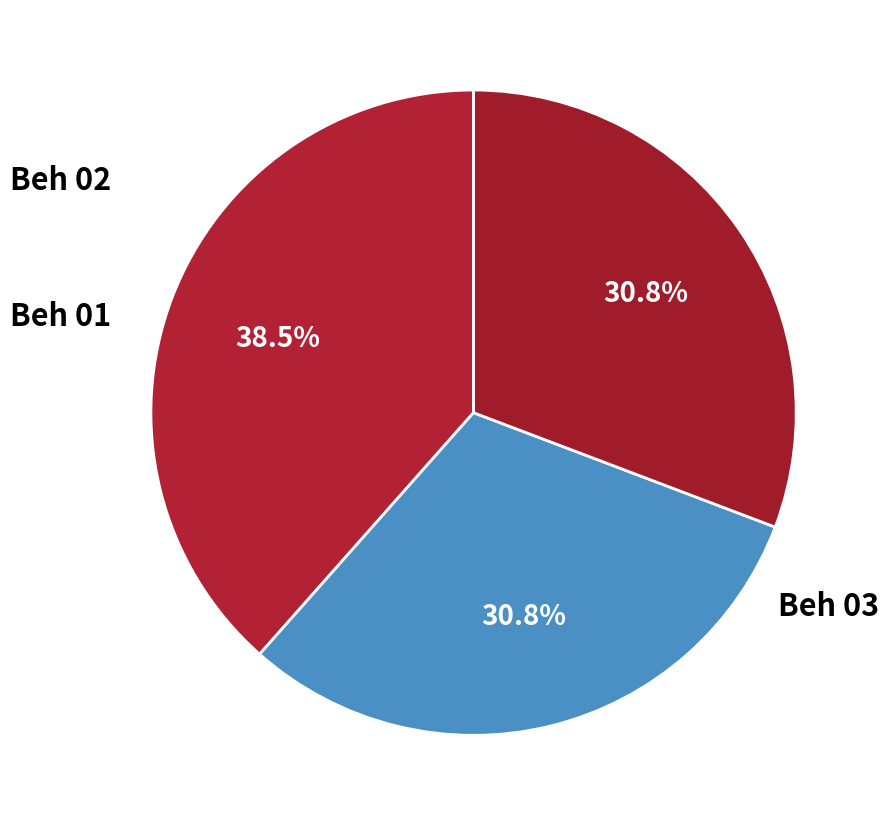

What is the change in value from Beh 01 to Beh 02?

-2